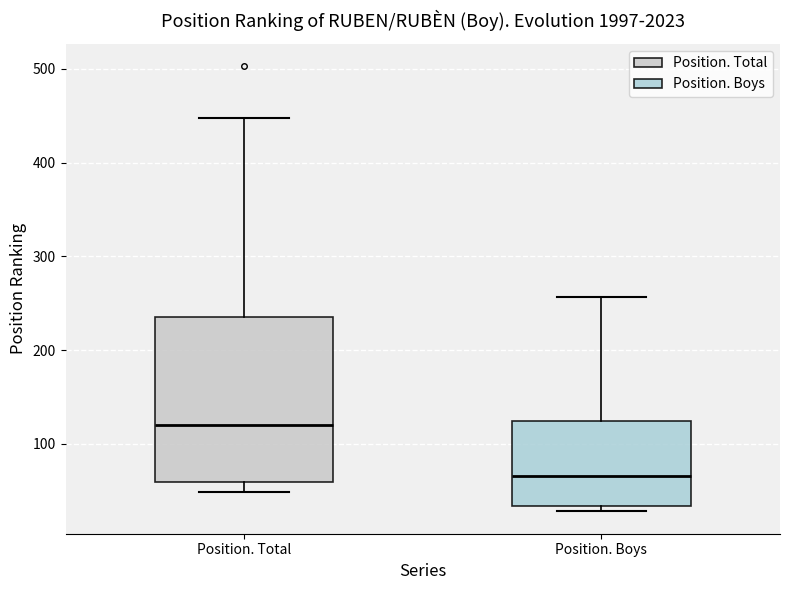

Where does the median line of the box for Position. Boys sit on the y-axis? The values are not printed on the chart, so give them approximately, as read against the axis.

70